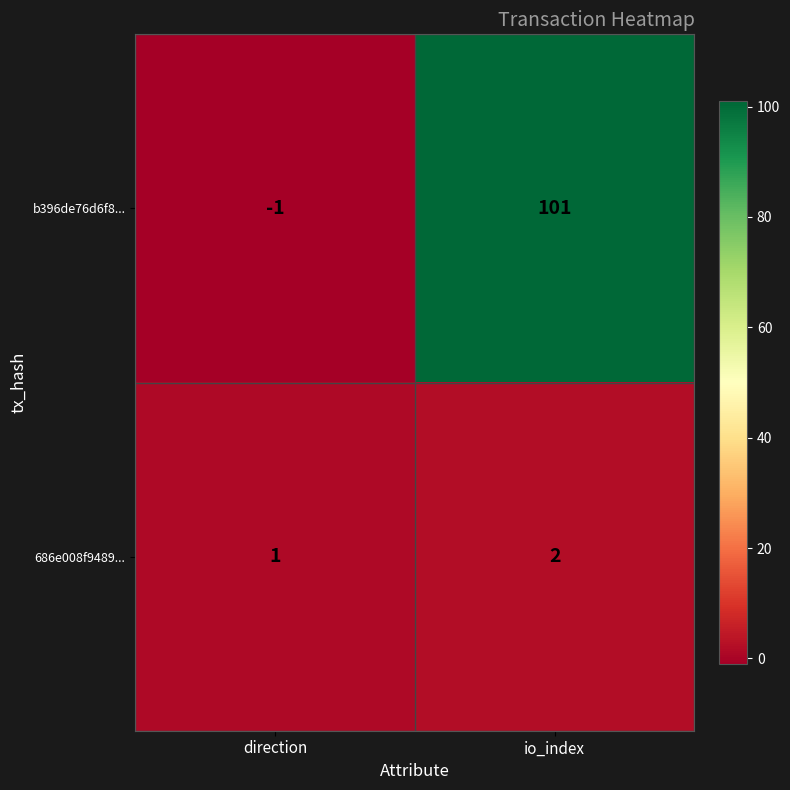

Which series changed the most between direction and io_index?

b396de76d6f8...